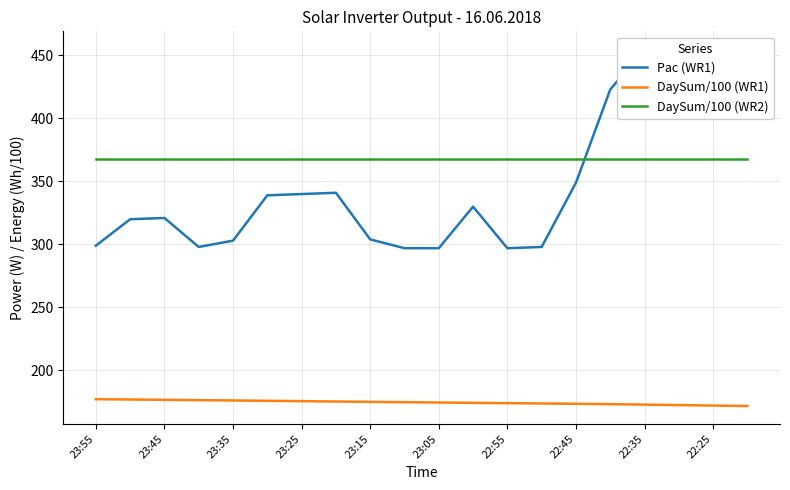

True or false: DaySum/100 (WR1) and DaySum/100 (WR2) intersect in this chart.

False